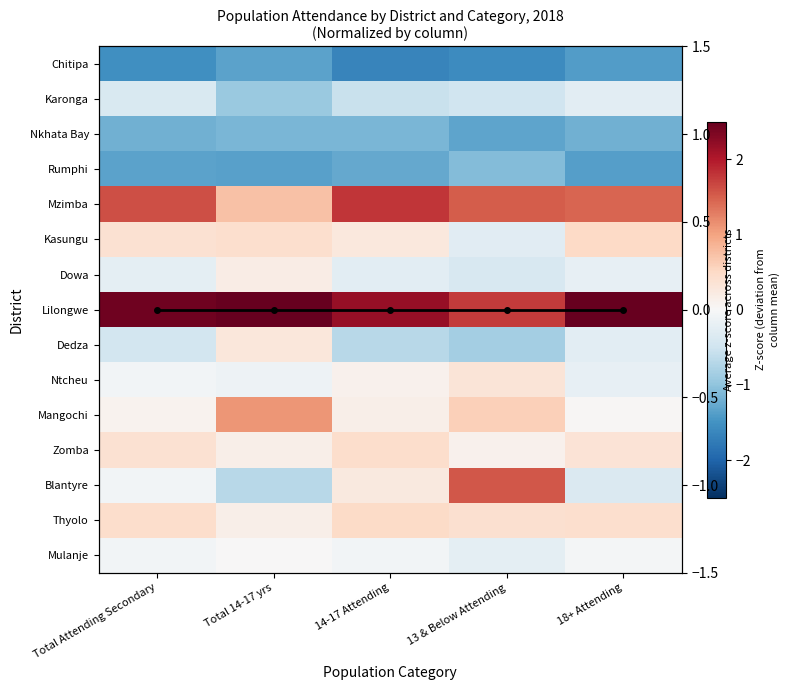

At which category is the sum across all series the highest?

14-17 Attending